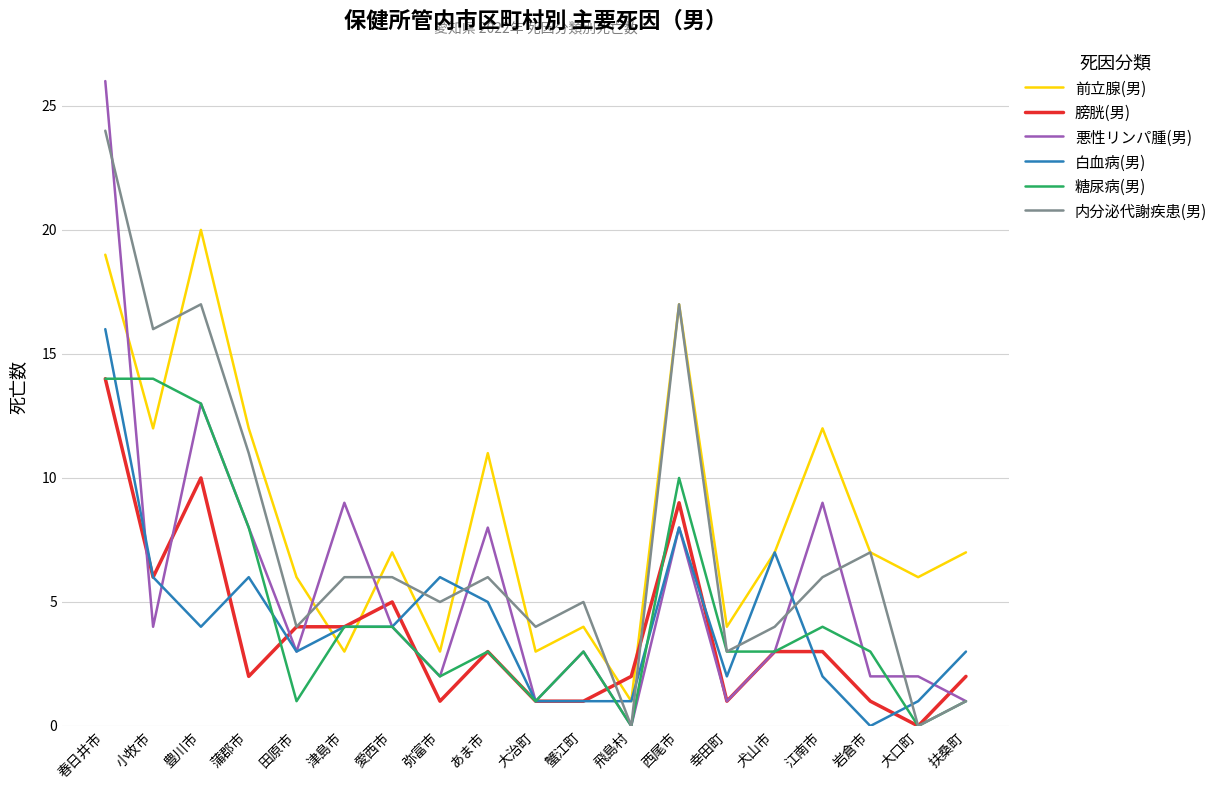

Between which two adjacent categories do 前立腺(男) and 悪性リンパ腫(男) first intersect?

春日井市 and 小牧市